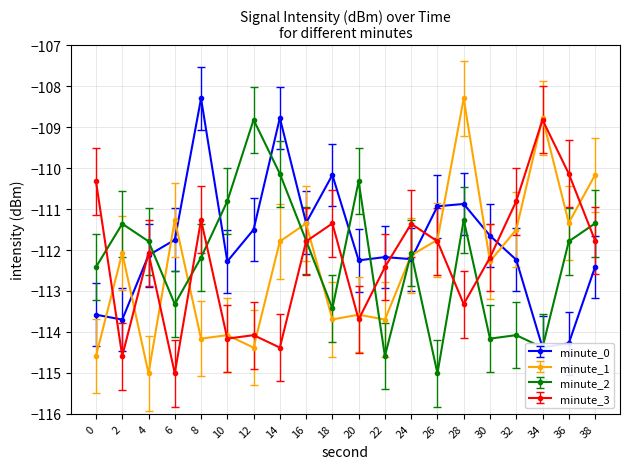

At which category does minute_0 reach its first local peak?

8